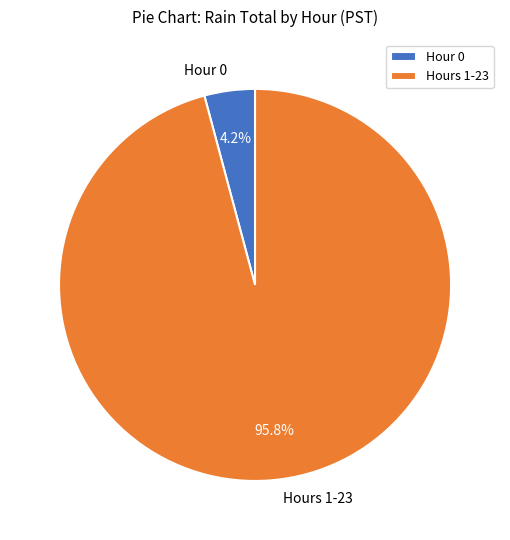

Rank the categories by value from highest to lowest.

Hours 1-23, Hour 0